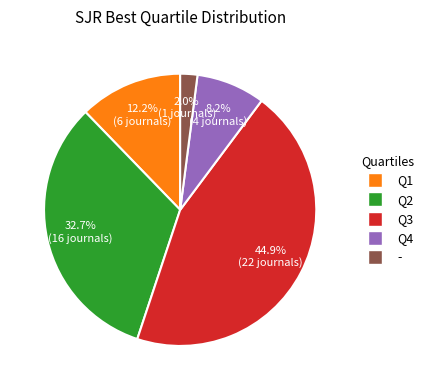

What percentage is the Q4 slice, to the nearest percent?

8%